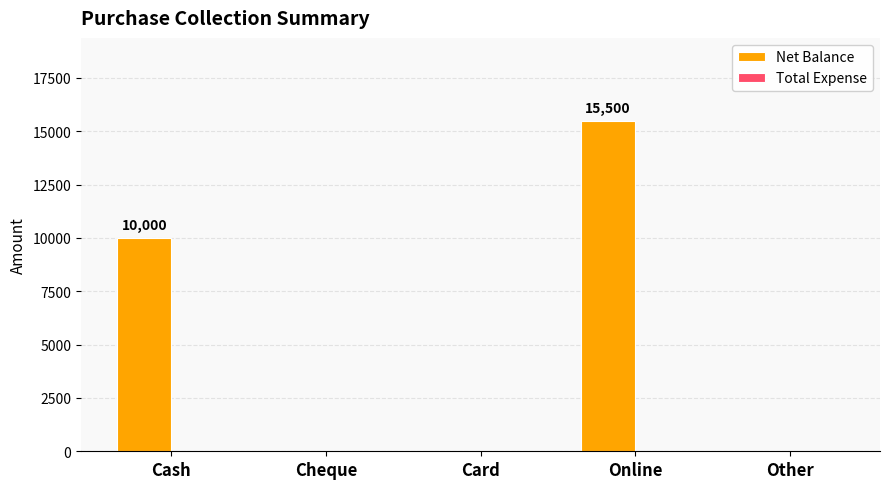

What is the sum of the values at Cash and Card?

10000